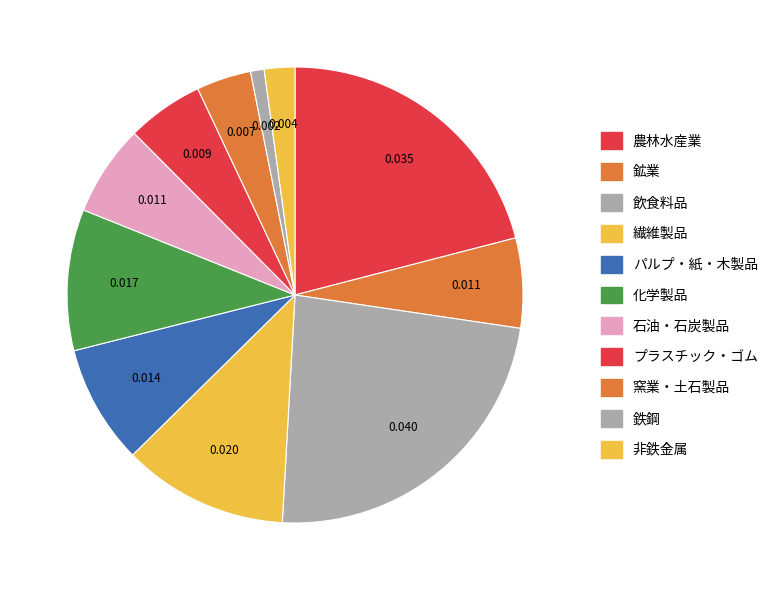

The 鉄鋼 slice represents 1% of the pie. True or false?

True